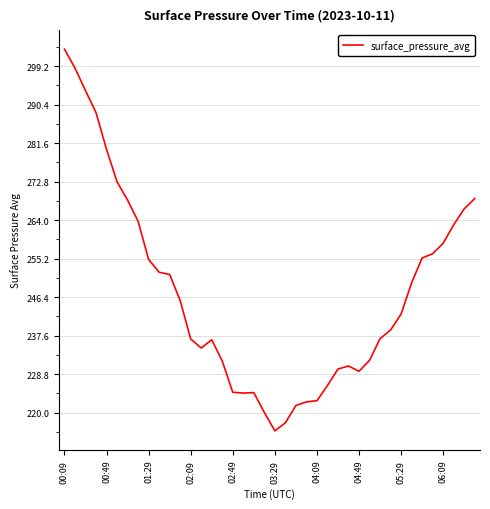

How many lines are shown in the chart?

1